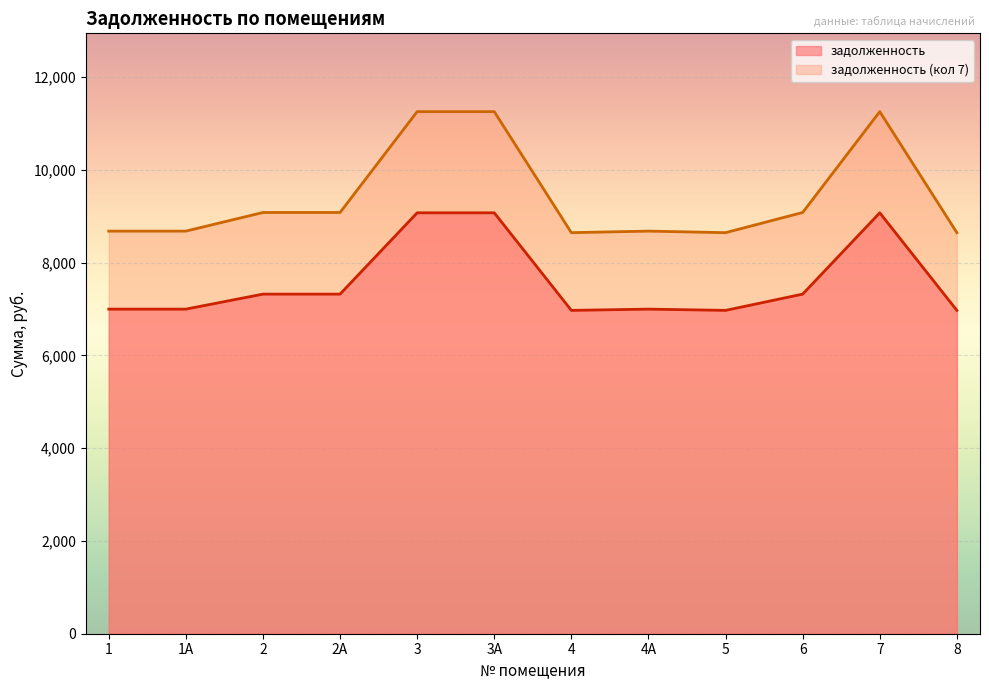

What is the spread (max minus min) of values at 4?

1675.1